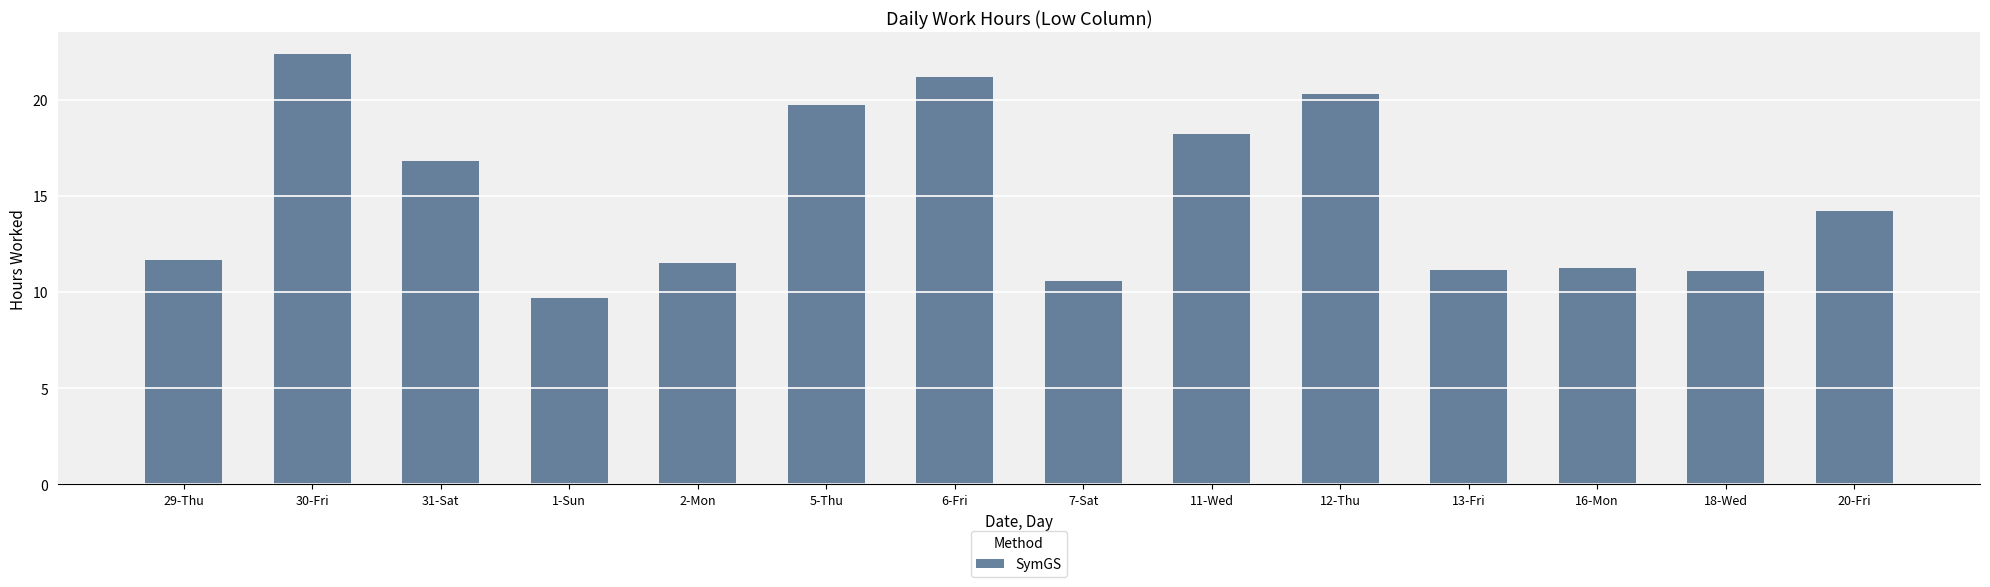

True or false: the data shows 22.4 at 30-Fri.

True